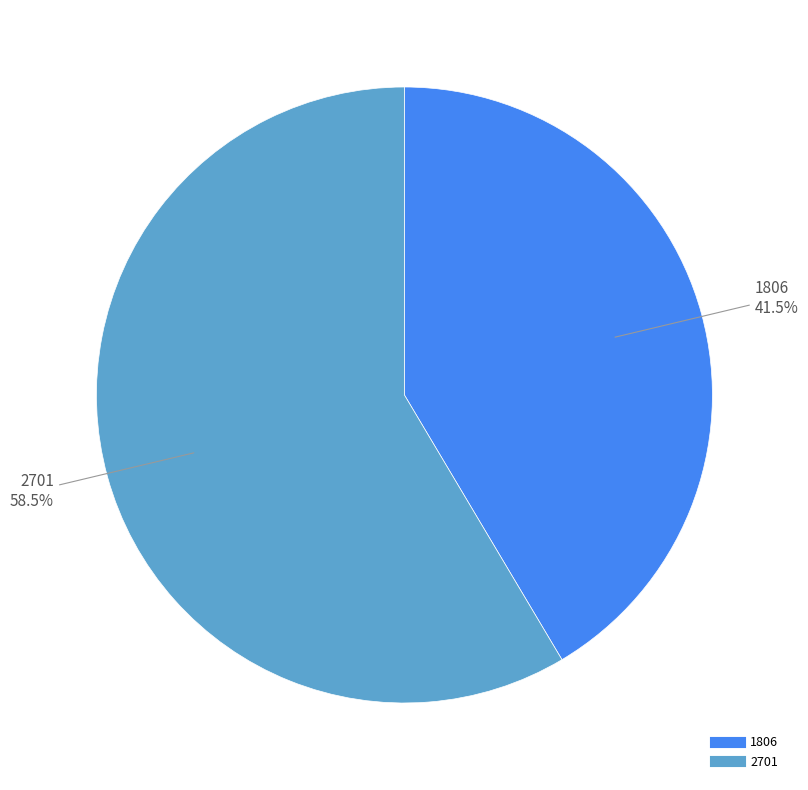

Count the number of slices in the pie.

2